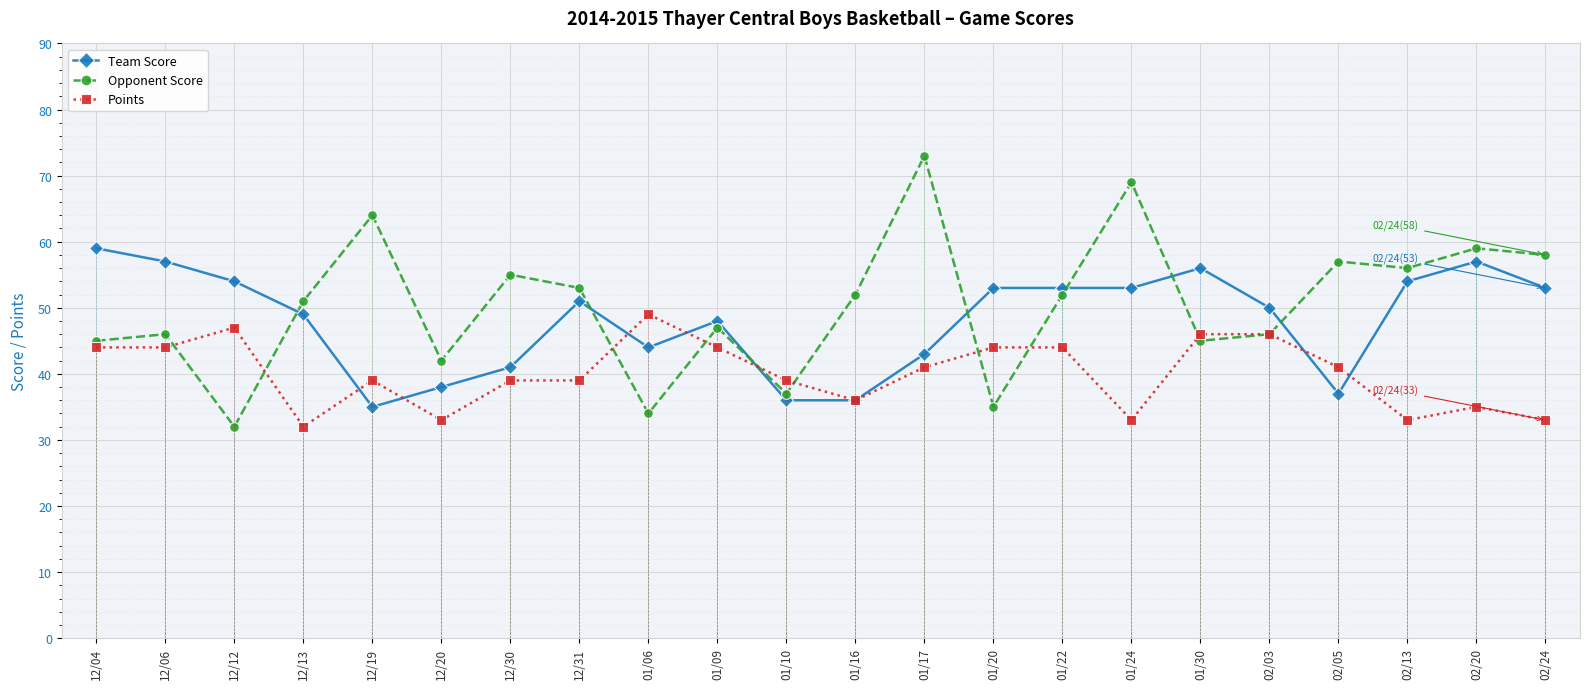

At which category does the chart reach its peak across all series?

01/17